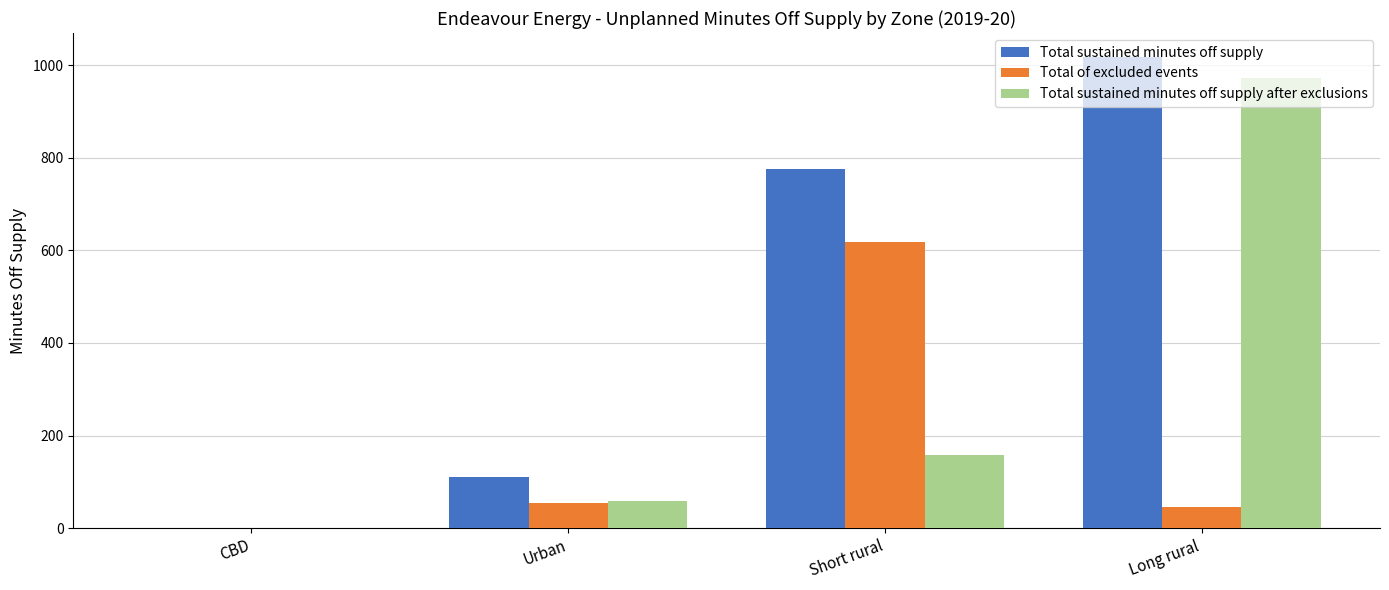

The Total sustained minutes off supply series shows 1754.4 at Long rural. True or false?

False